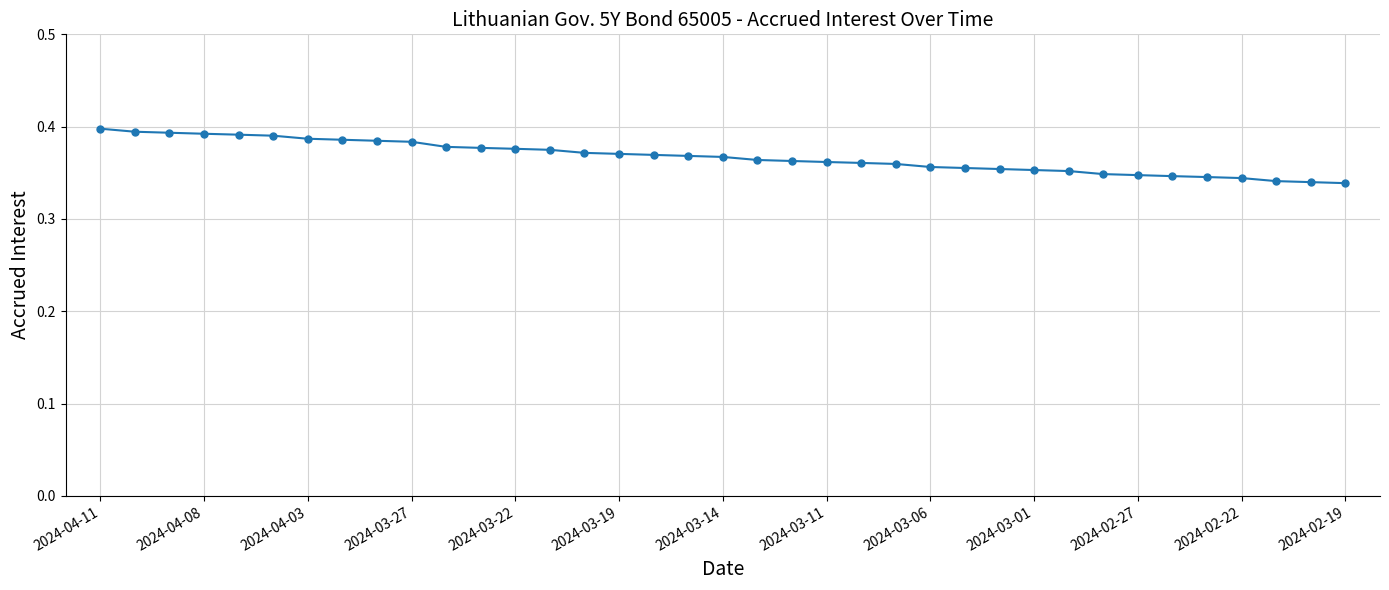

What is the sum of all values?

13.6